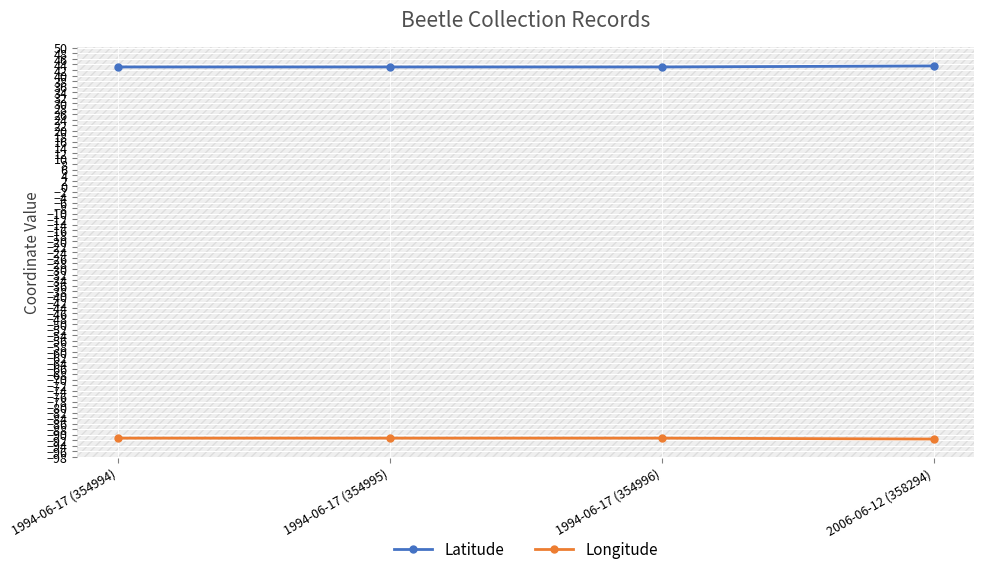

What is the total value across all series at 2006-06-12 (358294)?

-48.0